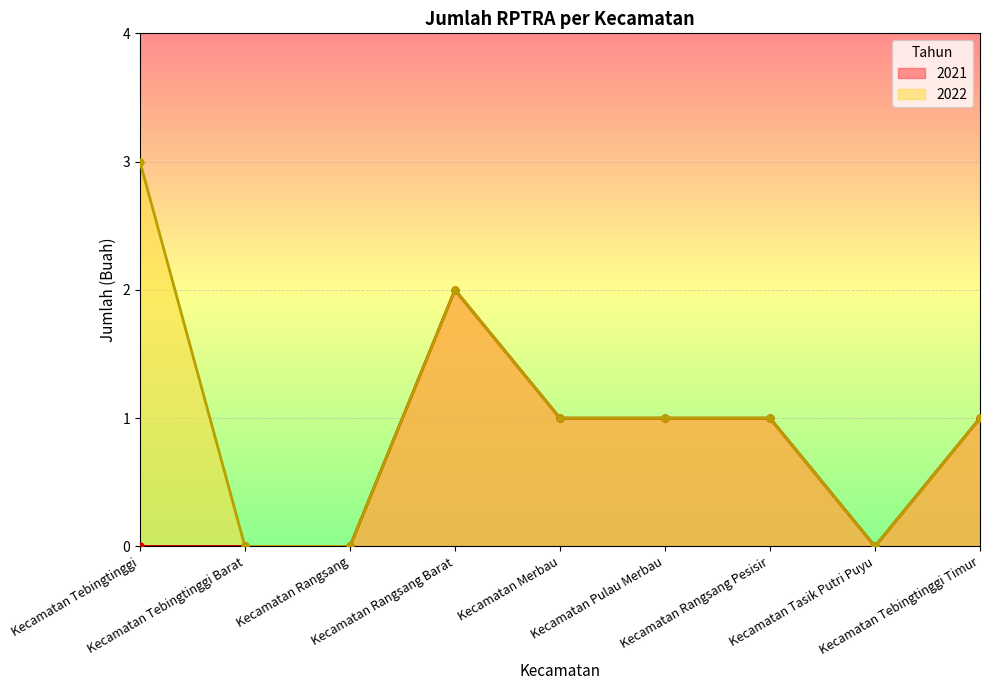

List the labels in order of 2021 value, smallest first.

Kecamatan Tebingtinggi, Kecamatan Tebingtinggi Barat, Kecamatan Rangsang, Kecamatan Tasik Putri Puyu, Kecamatan Merbau, Kecamatan Pulau Merbau, Kecamatan Rangsang Pesisir, Kecamatan Tebingtinggi Timur, Kecamatan Rangsang Barat